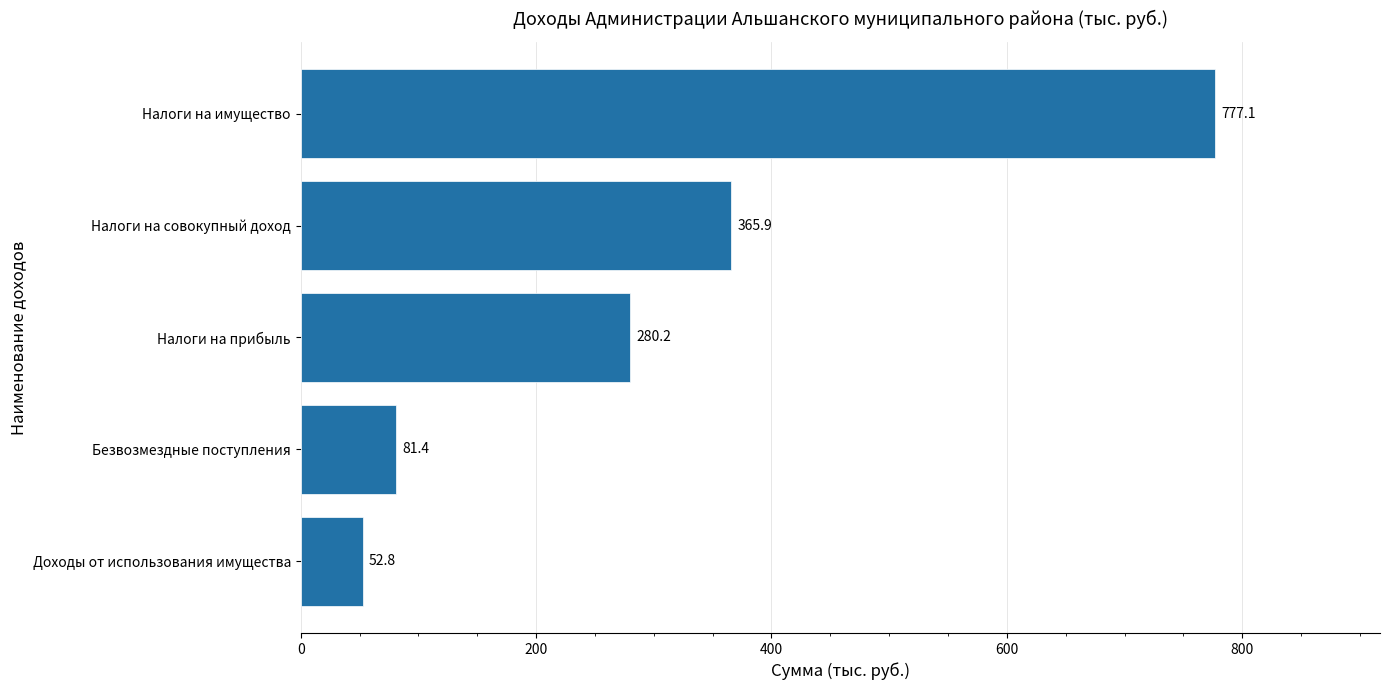

Reading top to bottom, extract all data points from this chart.

777.1	365.9	280.2	81.4	52.8